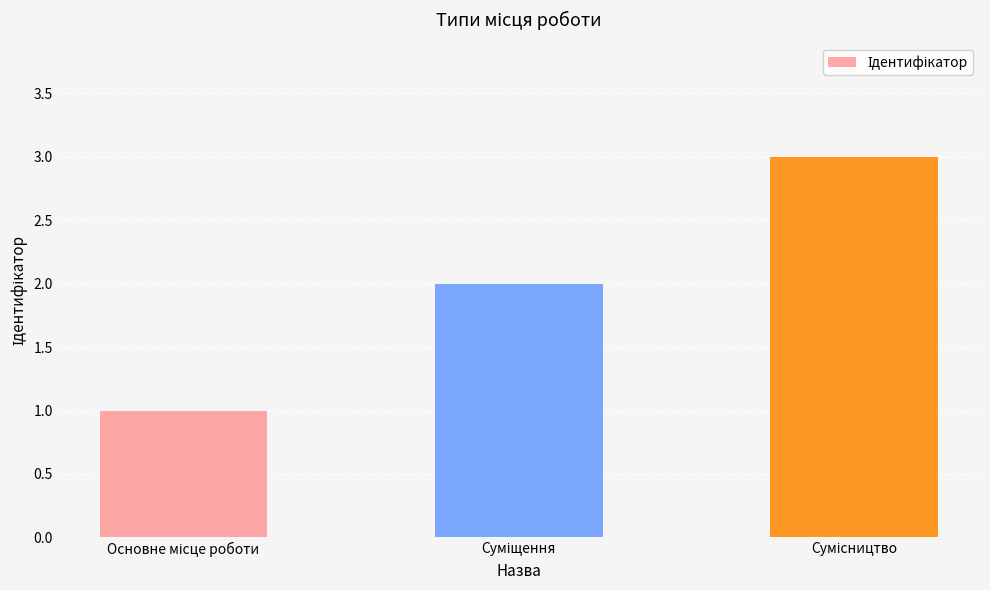

How many values are between 1 and 3?

3